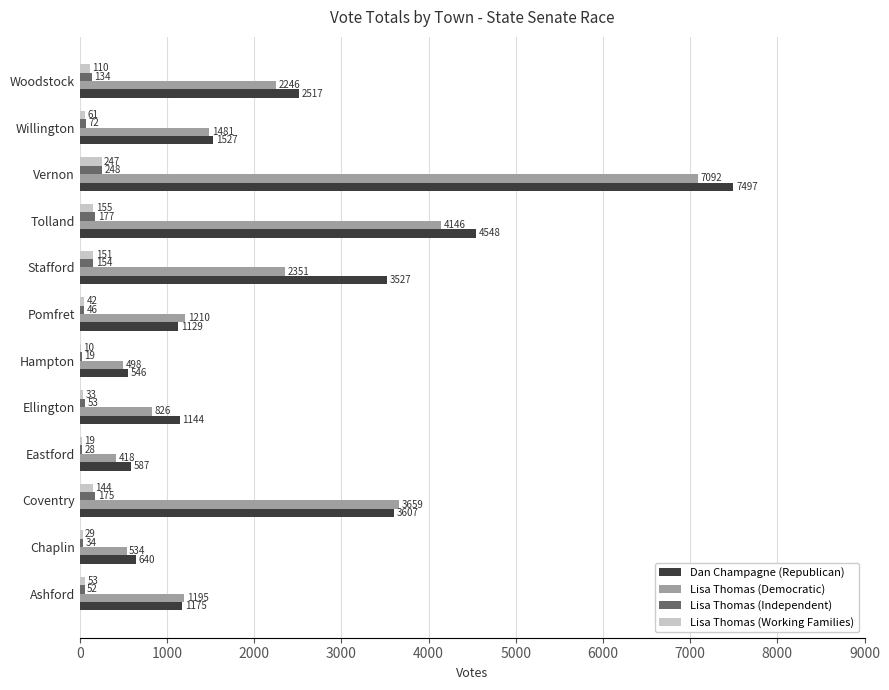

How many data points does each series have?

12